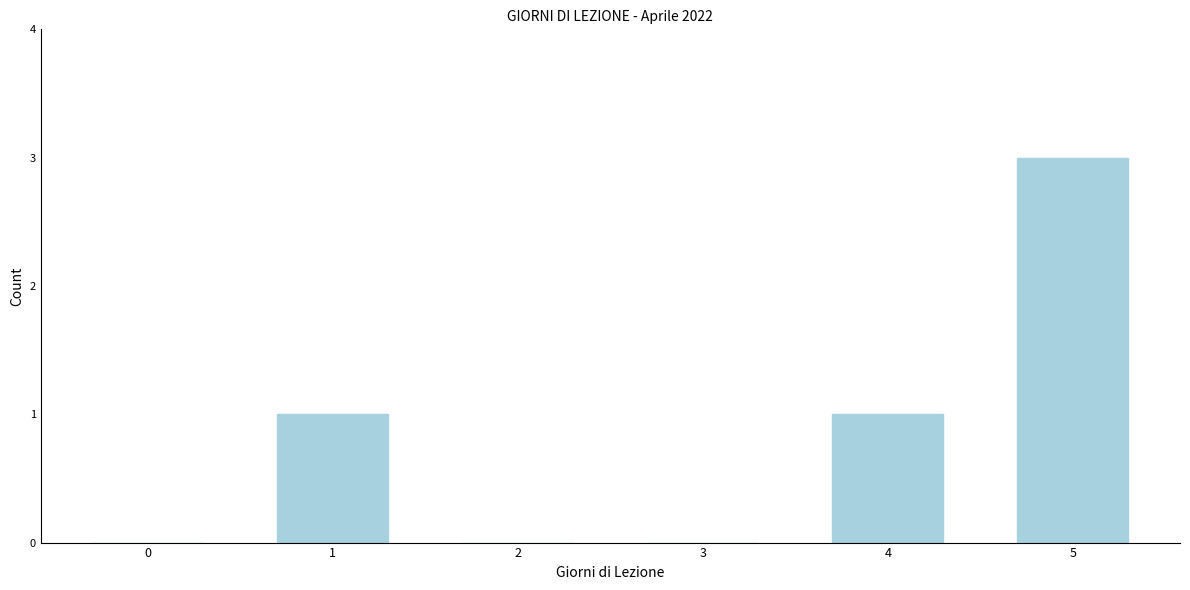

Reading left to right, what are all the values shown in this chart?

0=0	1=1	2=0	3=0	4=1	5=3